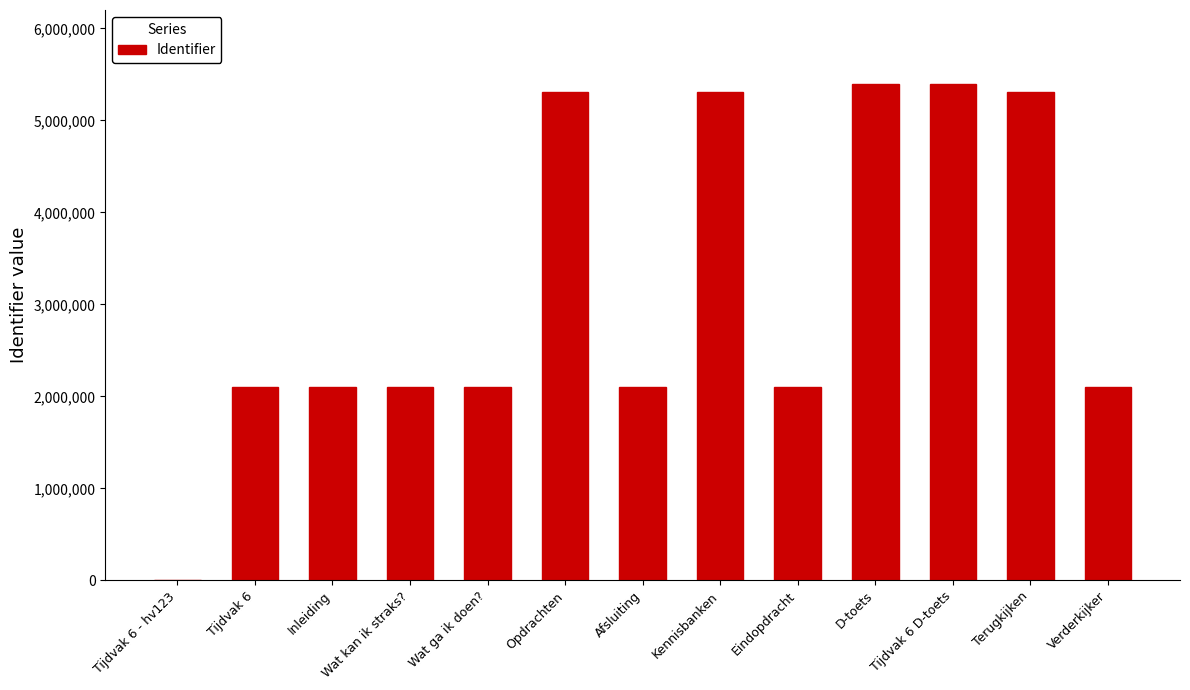

True or false: the data shows 1130712 at Eindopdracht.

False